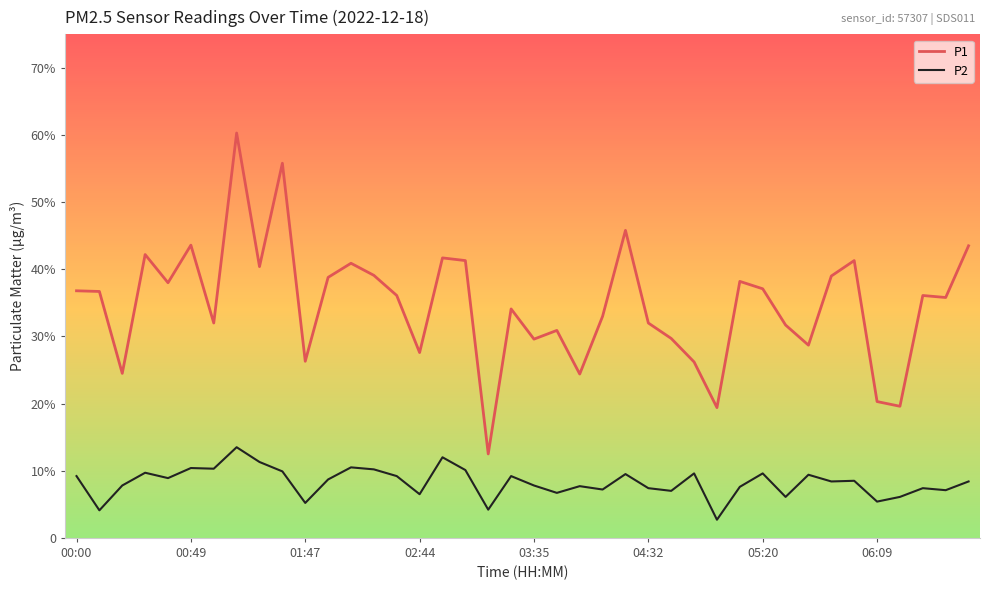

True or false: P2 and P1 cross at least once.

False